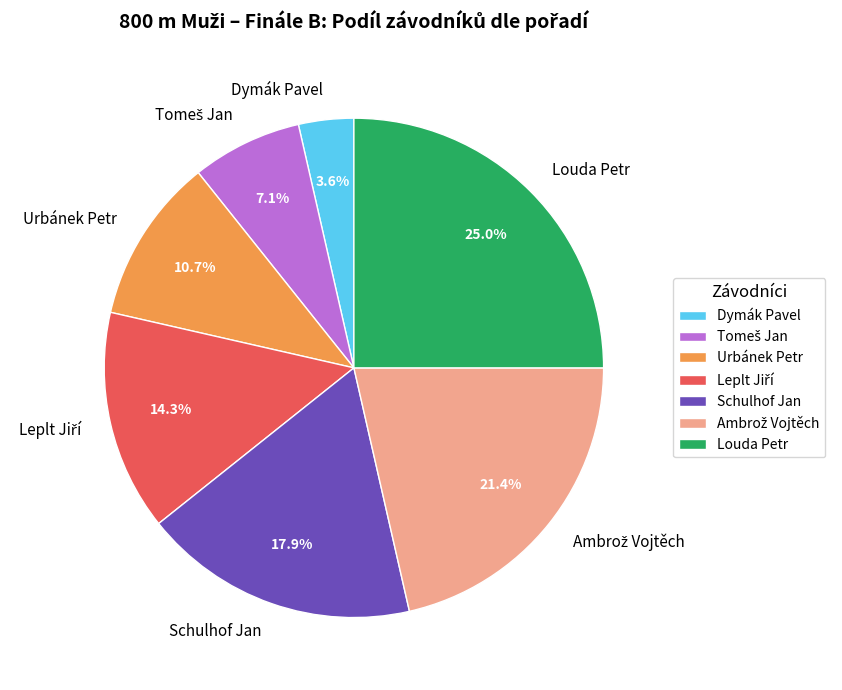

What portion of the pie excludes Louda Petr?

75.0%